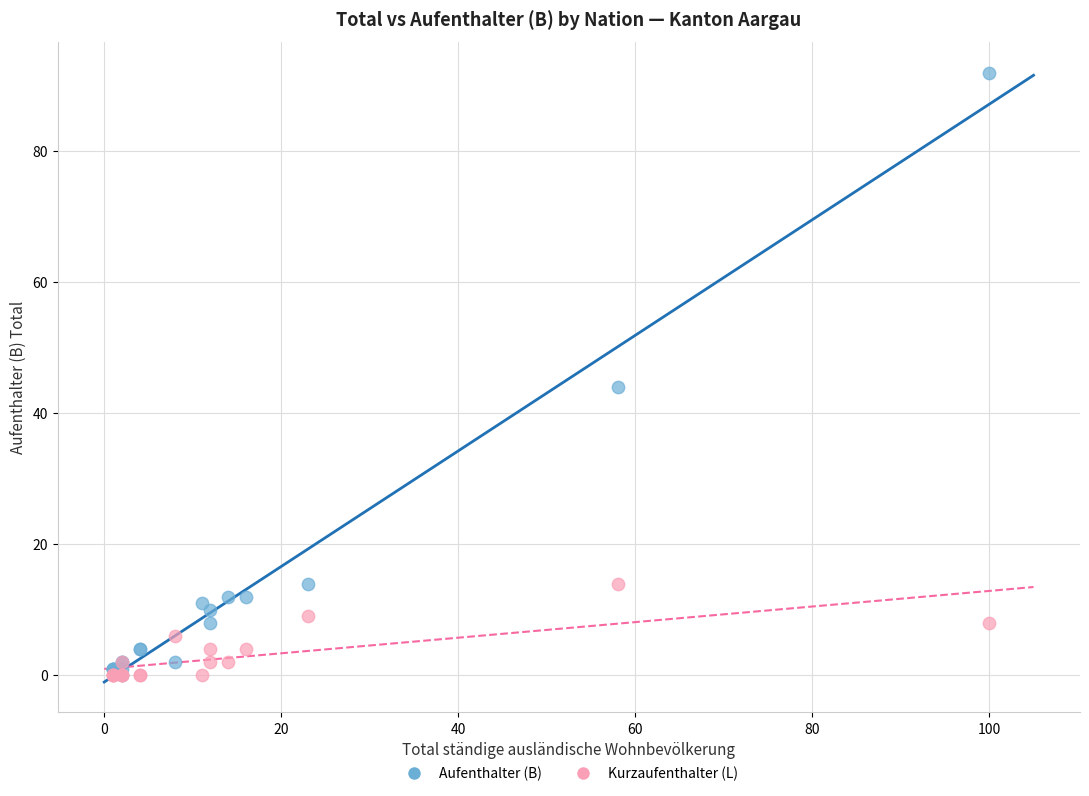

In the Aufenthalter (B) series, what Y value is closest to 46?

44